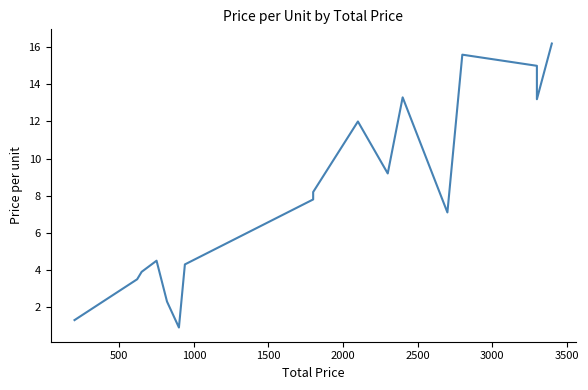

The value at 1000 is 1.1. True or false?

False